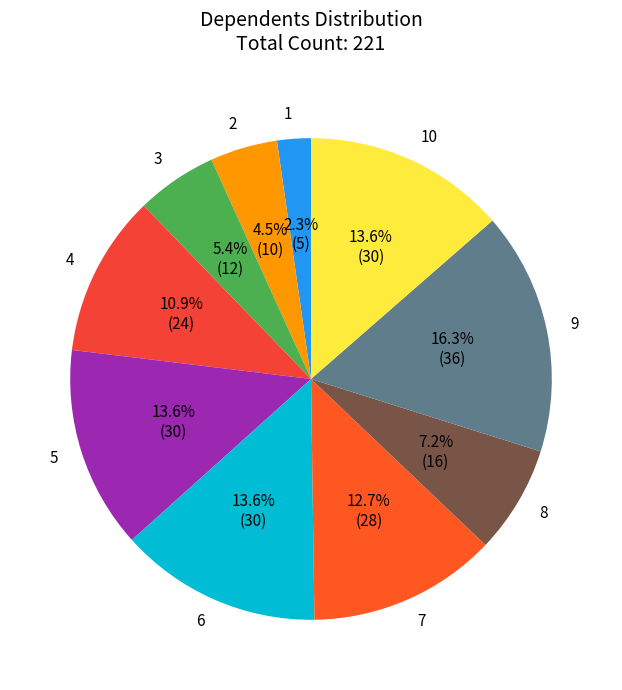

Is it true that 9 is 16% of the pie?

True